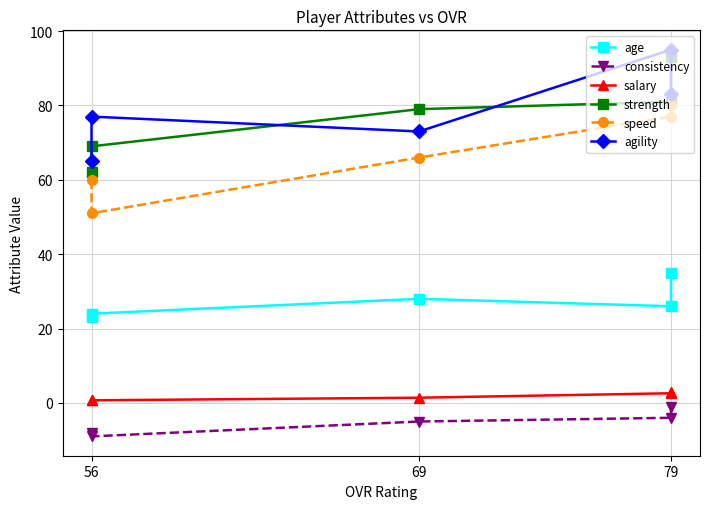

What is the maximum value for strength?

93.0